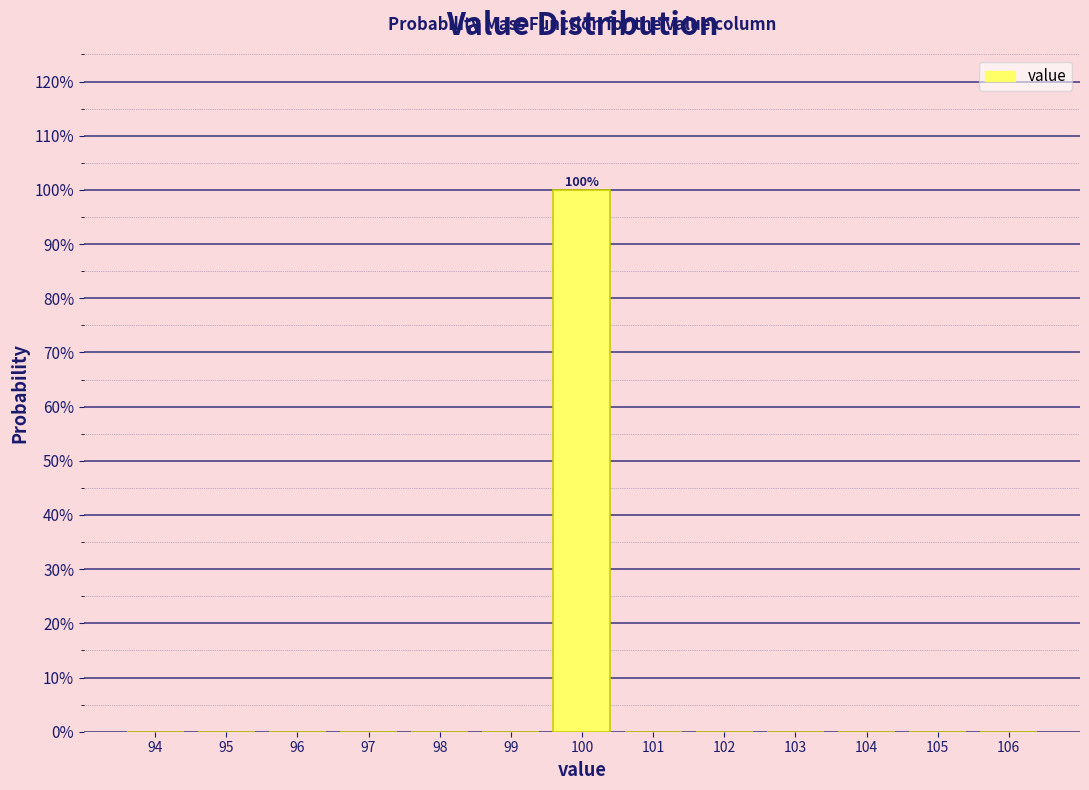

Are the bars horizontal?

No